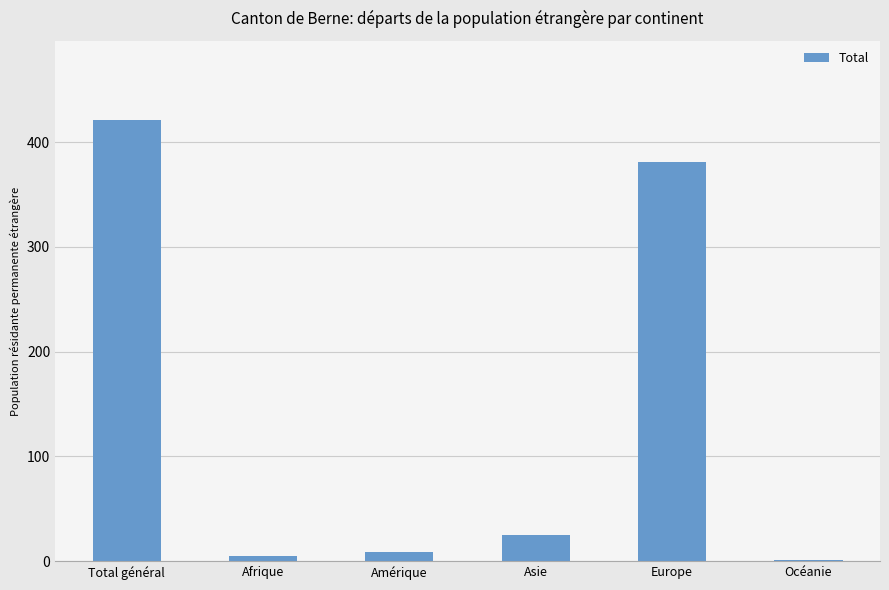

At which label does the data first exceed 25?

Total général